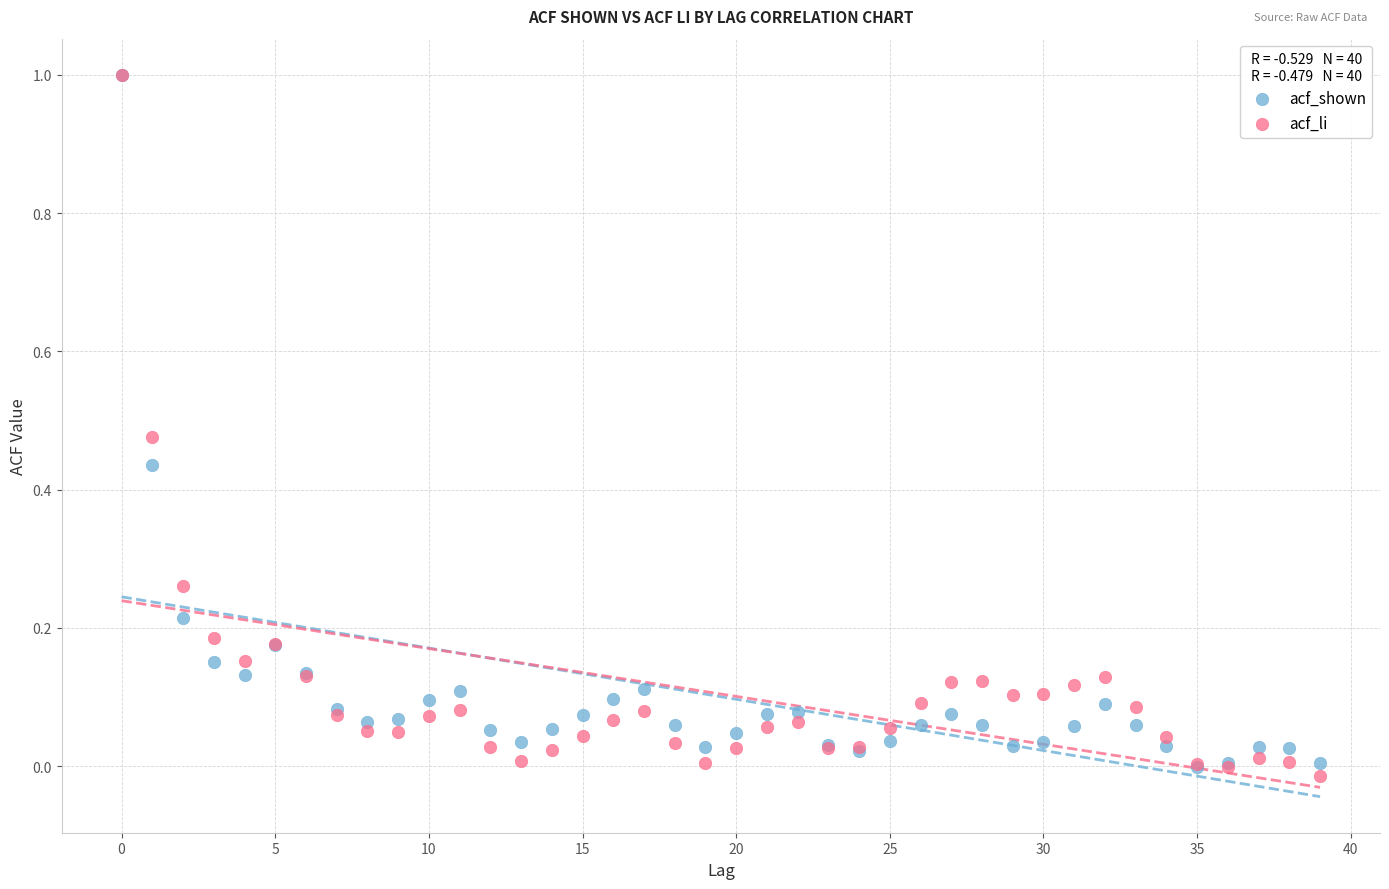

What are all the series names shown in the legend?

acf_shown, acf_li